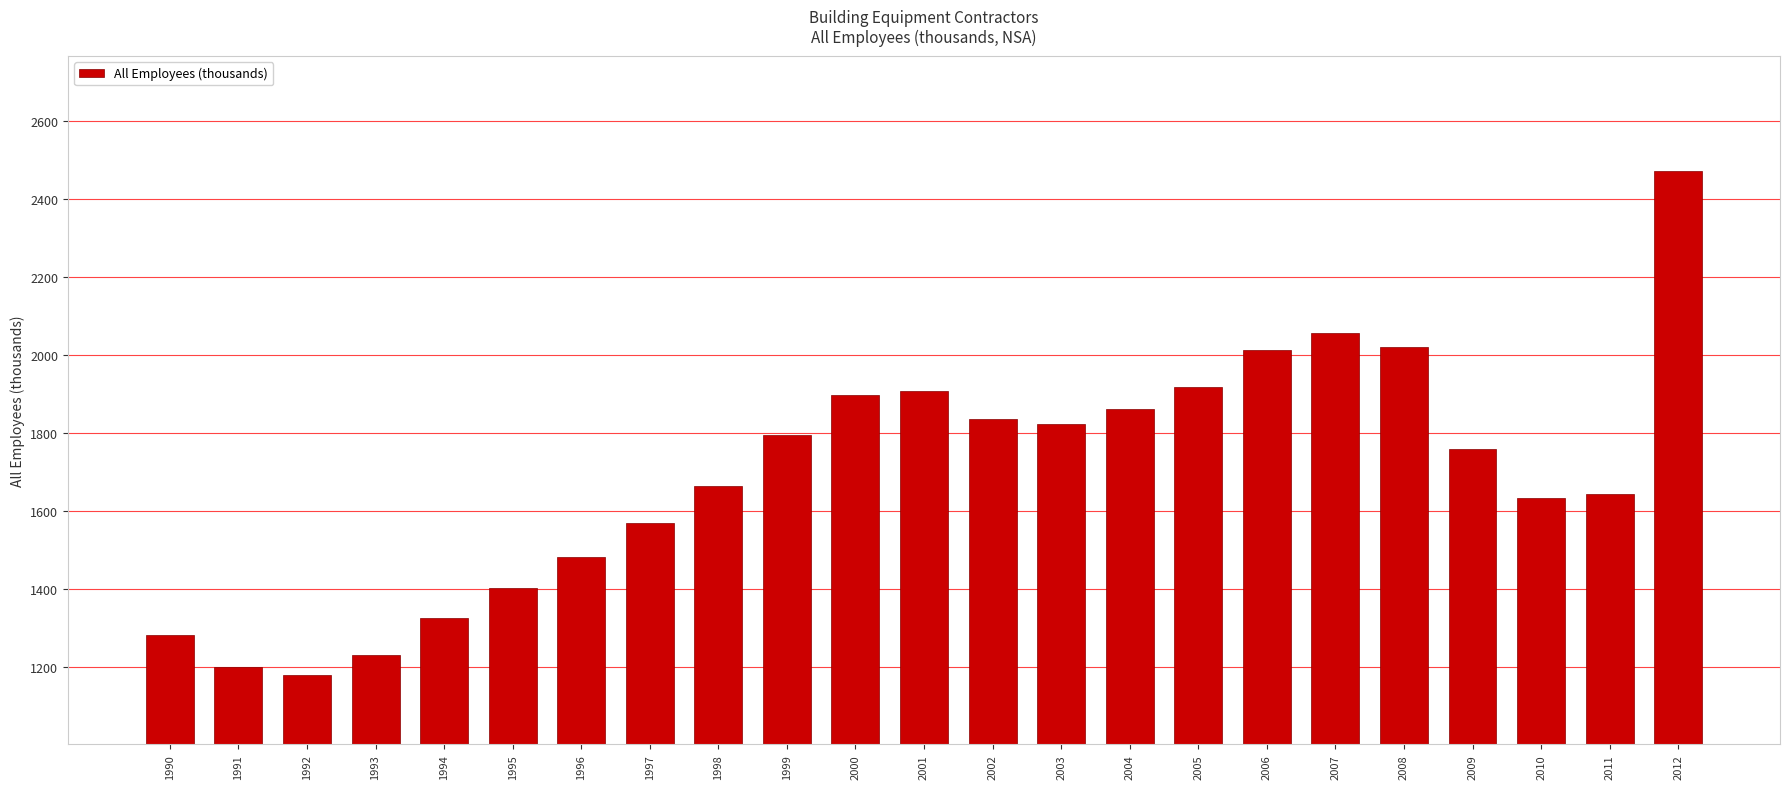

How many categories are shown in the chart?

23